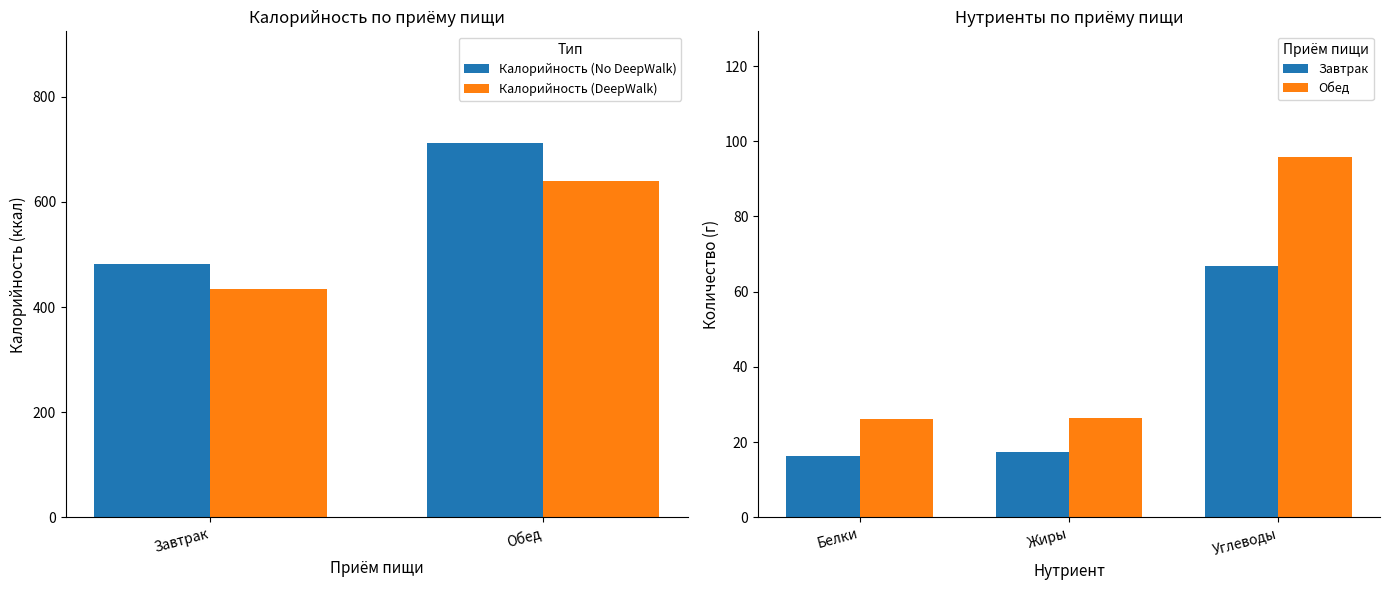

What is the sum of the Жиры values at Завтрак and Обед?

43.8